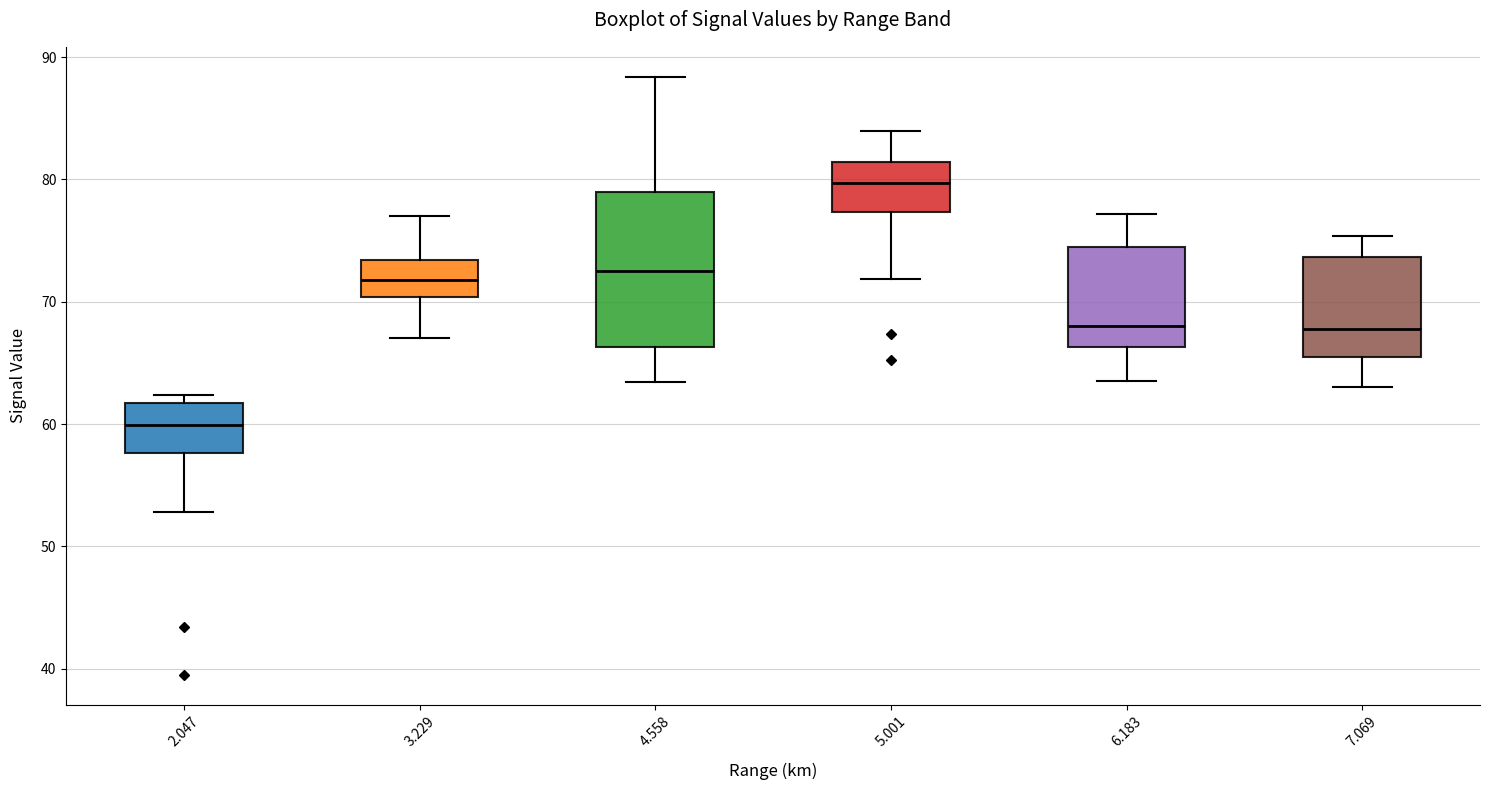

Reading left to right, transcribe this box plot: for each box, give where its median line is, the range the box spans, and where its two whiskers end, as read against the y-axis. The values are not printed on the chart, so give them approximately, as read against the axis.

2.047: median 60, box 58 to 62, whiskers 53 to 62 (just above the box's upper edge)
3.229: median 72, box 70 to 73, whiskers 67 to 77
4.558: median 73, box 66 to 79, whiskers 63 to 88
5.001: median 80, box 77 to 81, whiskers 72 to 84
6.183: median 68, box 66 to 74, whiskers 64 to 77
7.069: median 68, box 65 to 74, whiskers 63 to 75